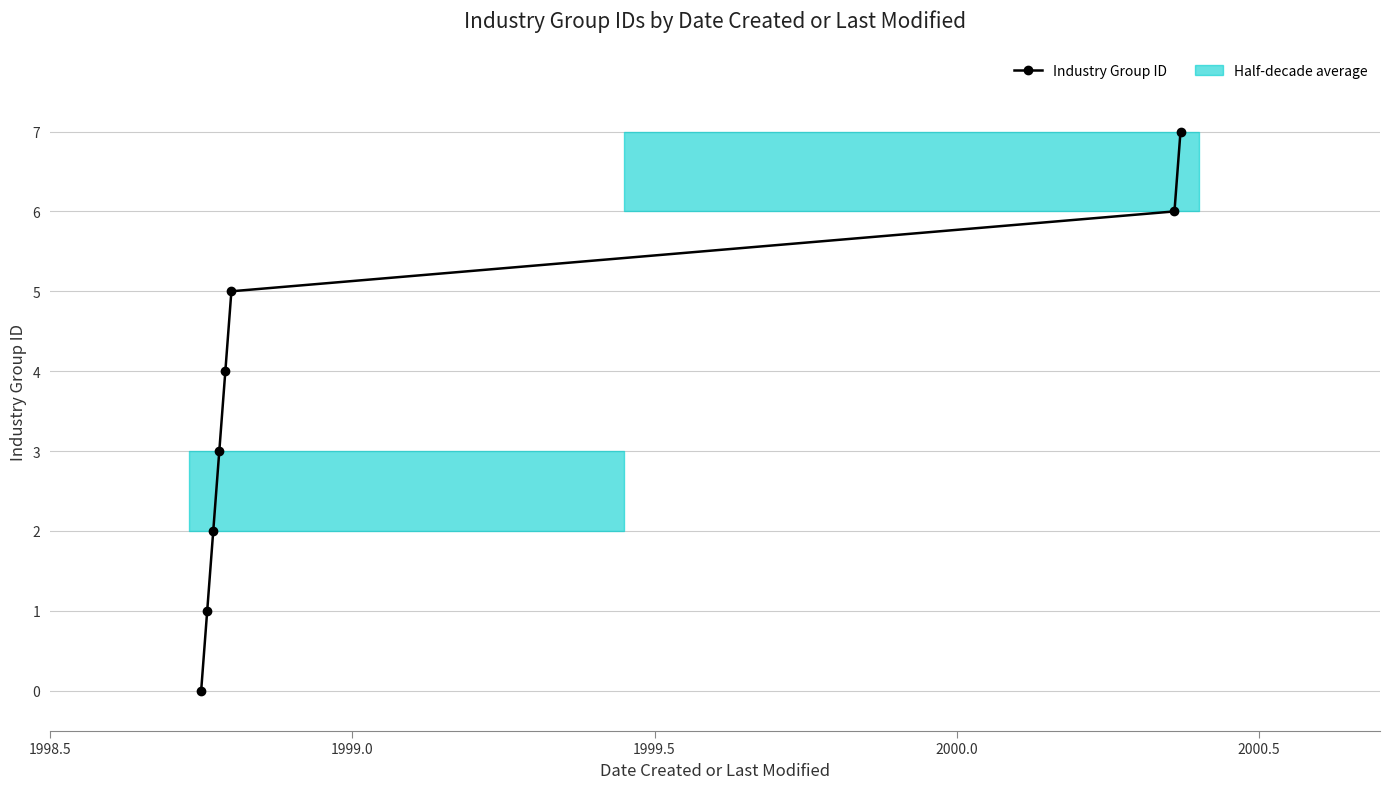

Count the values in the range 2 to 6.

5